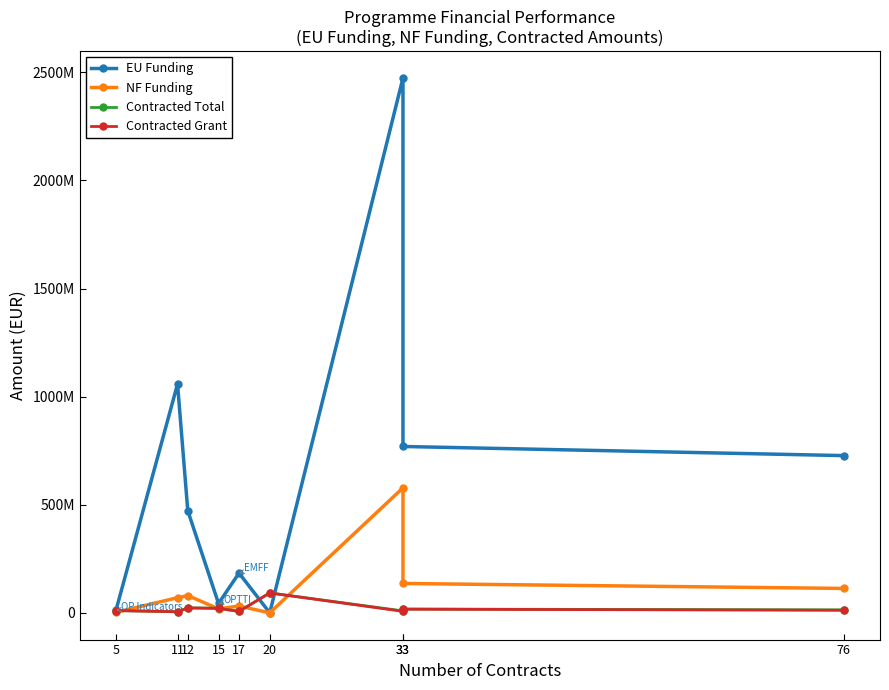

Is the value of Contracted Grant at 12 greater than the value of NF Funding at 33?

No